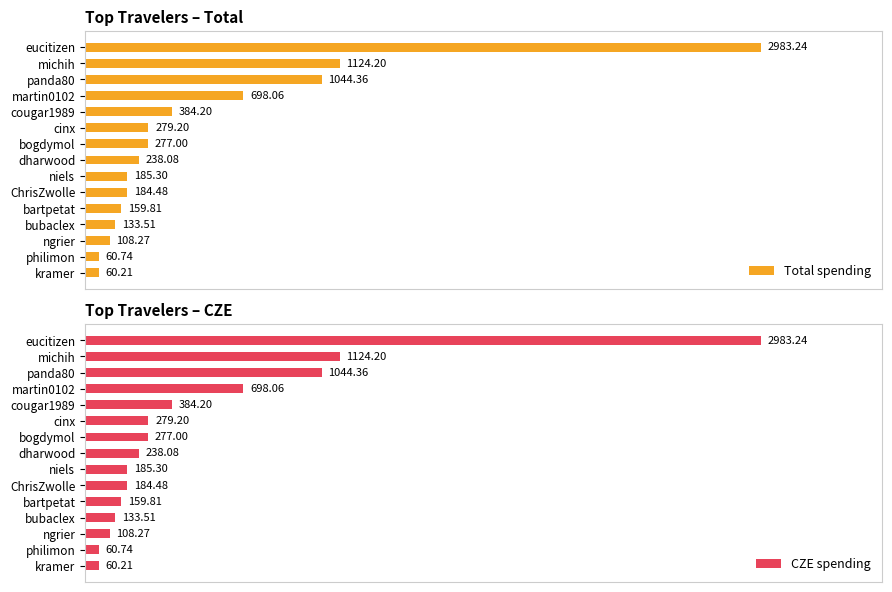

What is the difference between the second highest and minimum values in the Total spending series?

1064.0